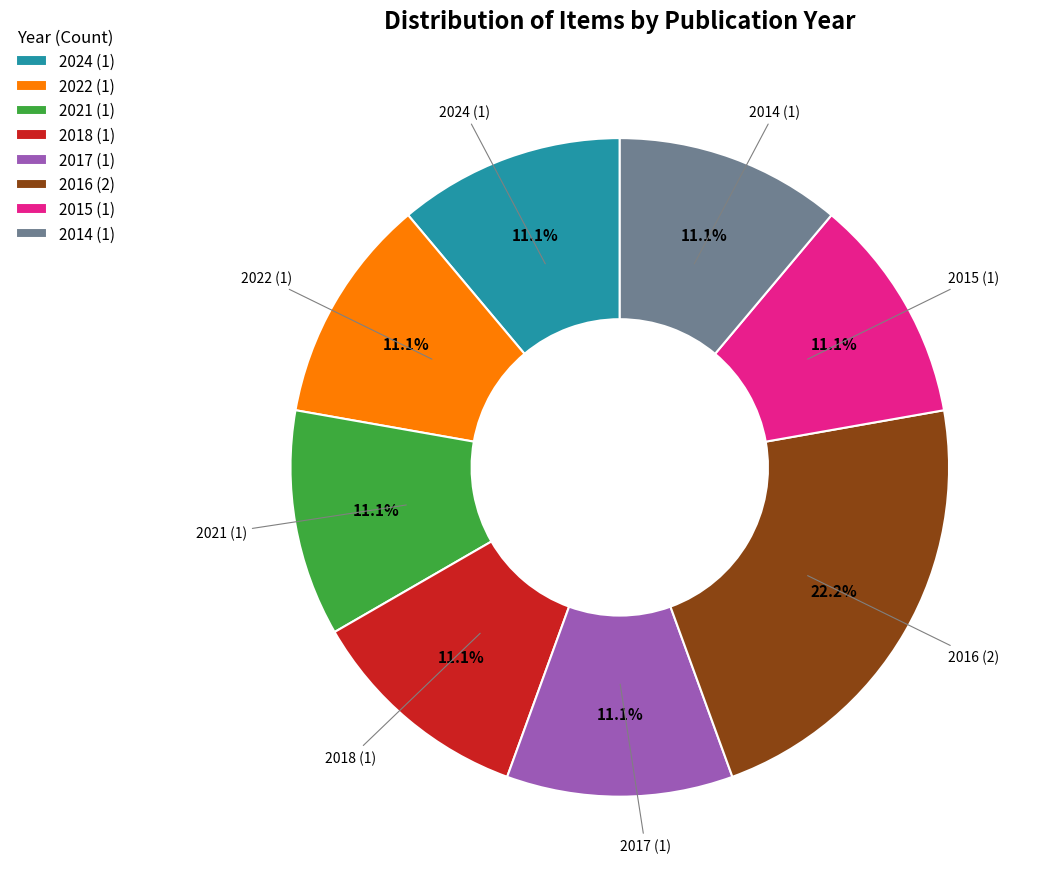

Is there any slice that represents more than half of the pie?

No